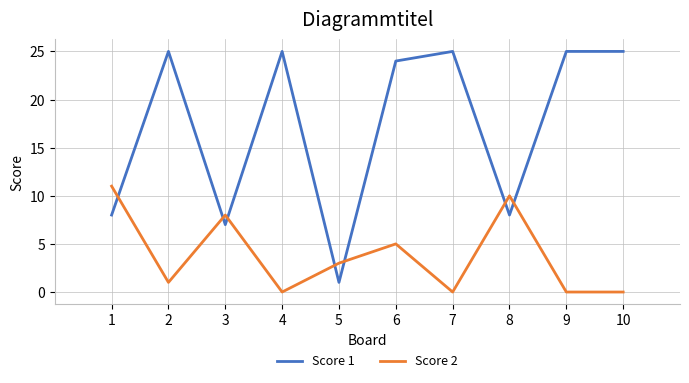

True or false: Score 2 and Score 1 cross at least once.

True